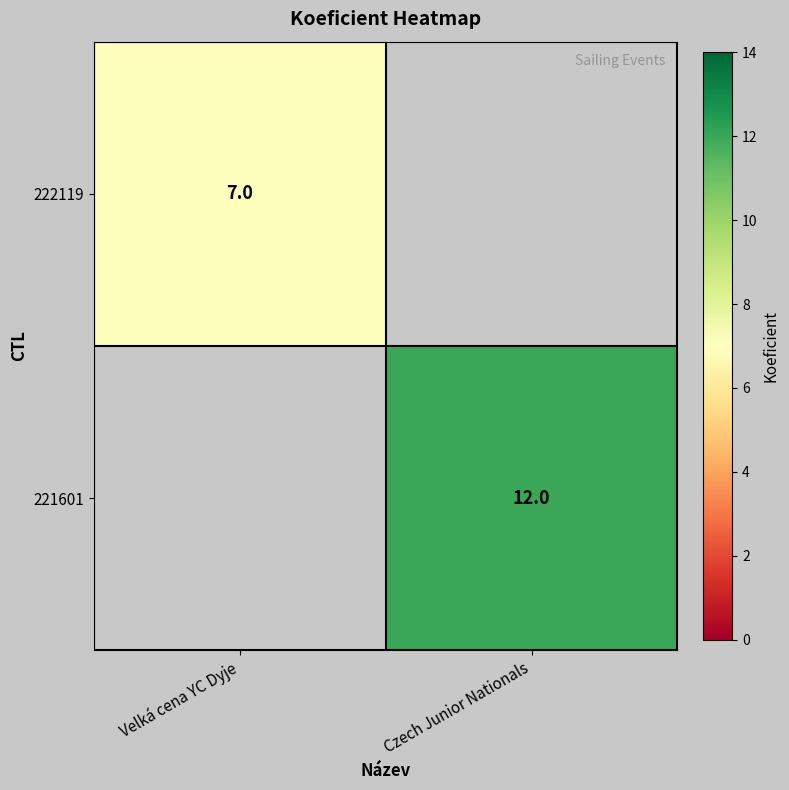

Is the value of 222119 at Velká cena YC Dyje greater than the value of 221601 at Czech Junior Nationals?

No